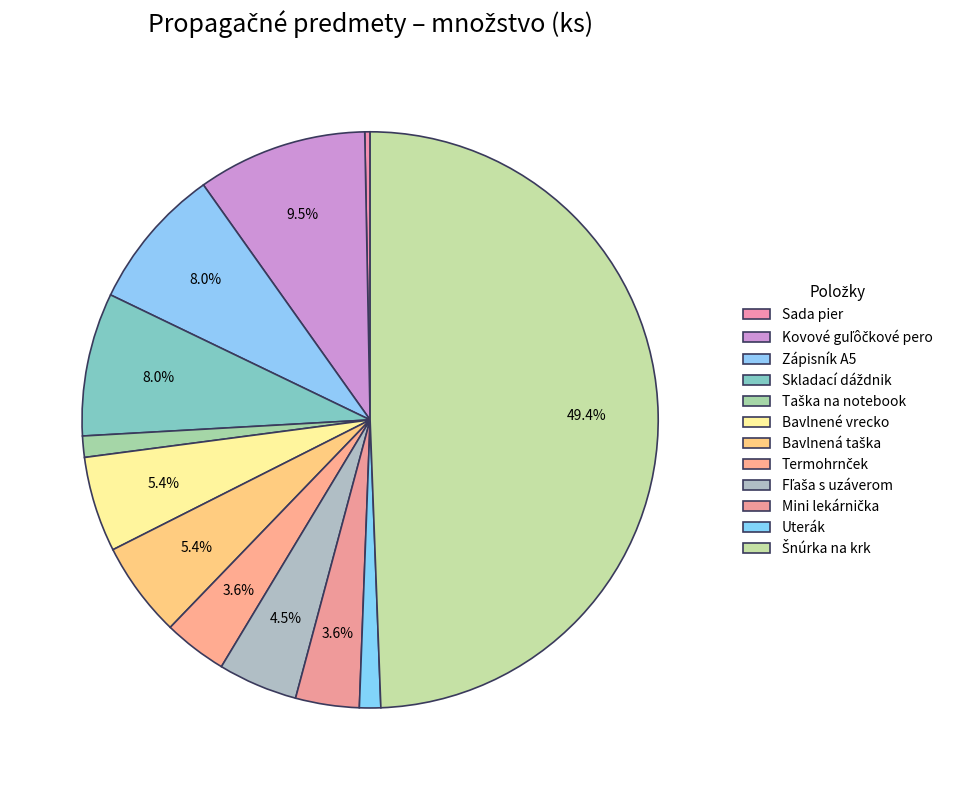

To the nearest percent, what portion does Uterák represent?

1%